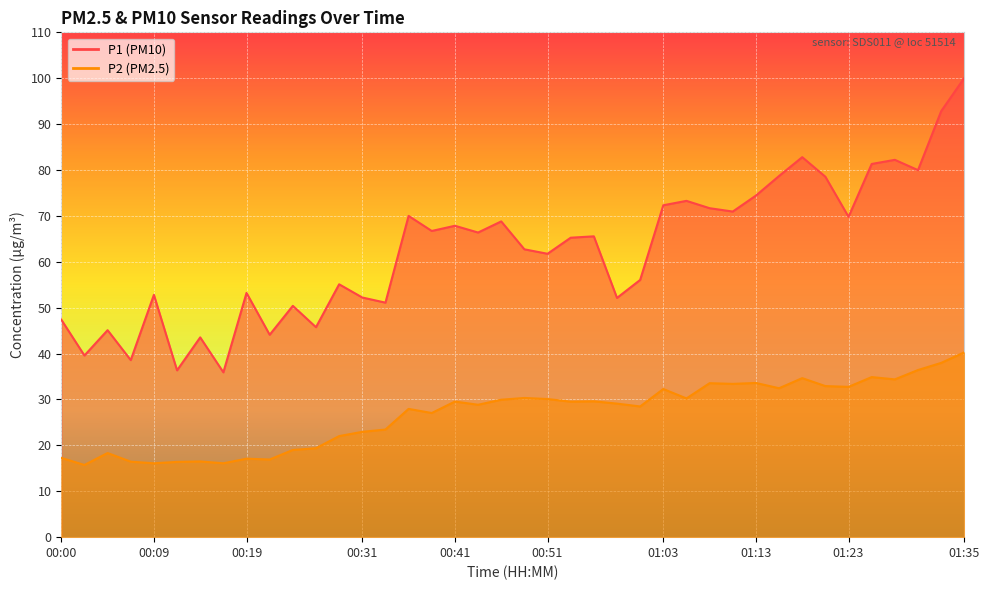

Which series has the widest spread of values?

P1